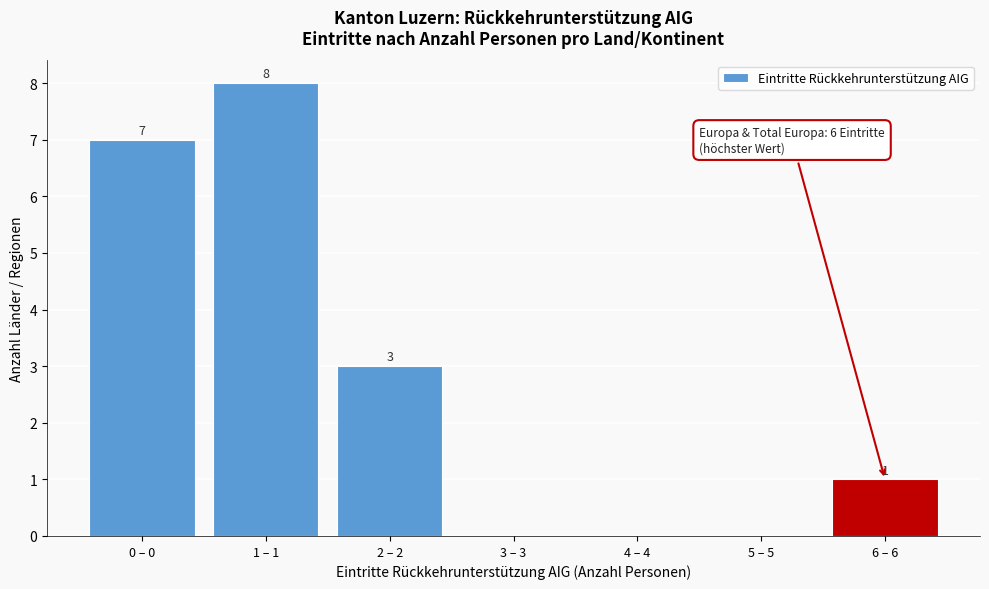

Reading left to right, extract all data points from this chart.

0 – 0=7	1 – 1=8	2 – 2=3	3 – 3=0	4 – 4=0	5 – 5=0	6 – 6=1